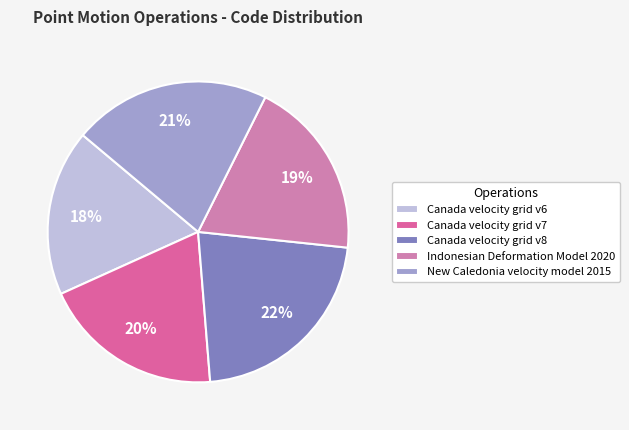

What is the total percentage of Indonesian Deformation Model 2020 and New Caledonia velocity model 2015?

40.6%